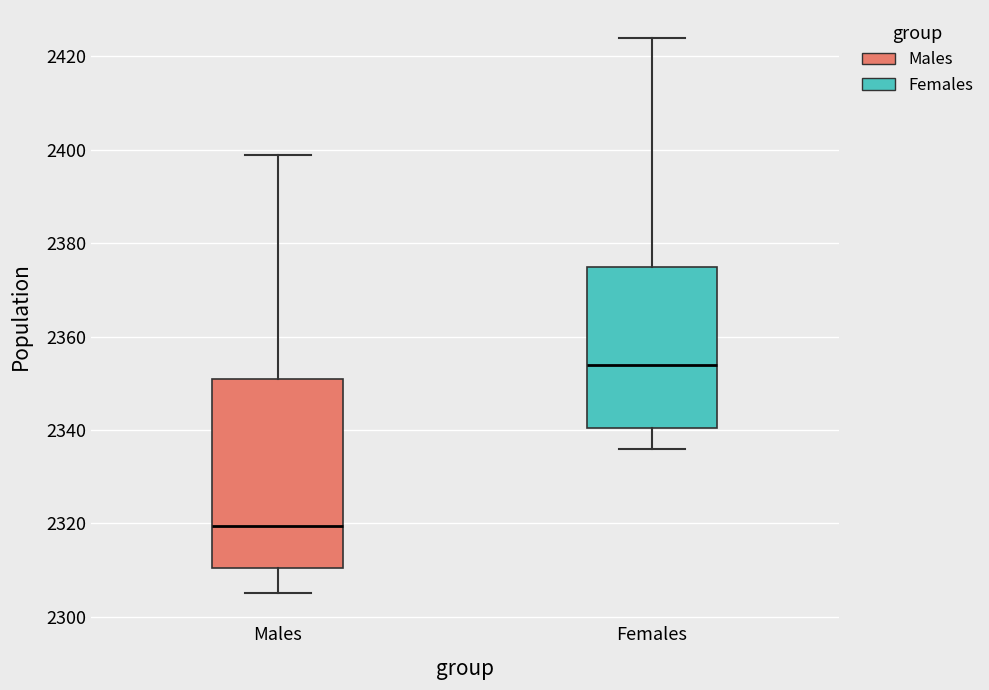

Where does the upper whisker of the box for Females end on the y-axis? The values are not printed on the chart, so give them approximately, as read against the axis.

2424